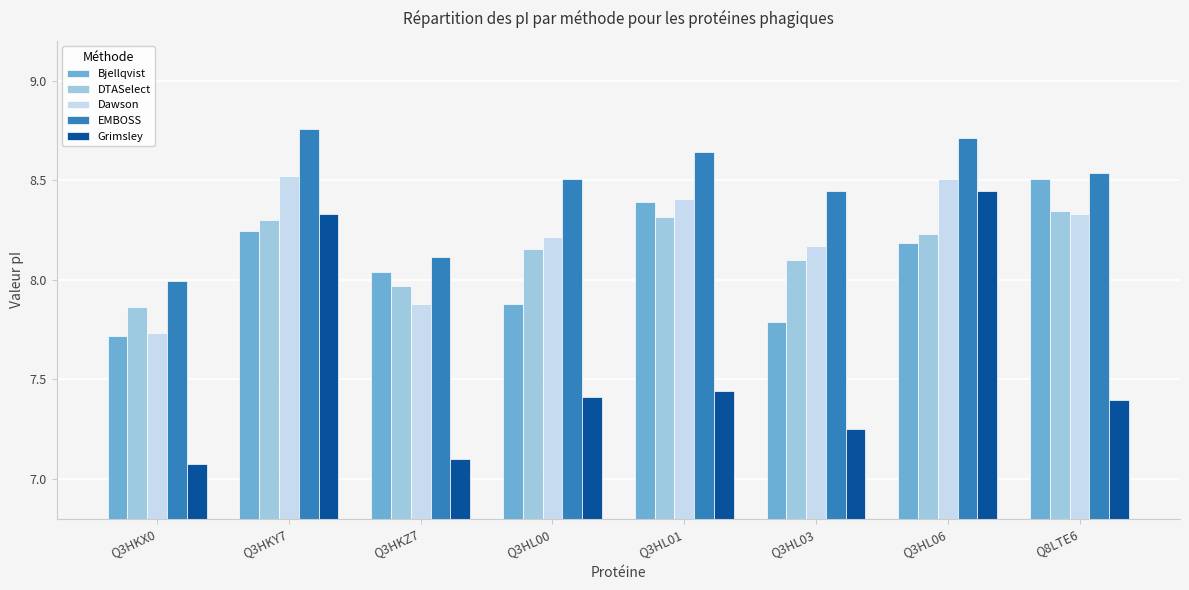

What is the difference between the maximum and minimum values in the Dawson series?

0.8